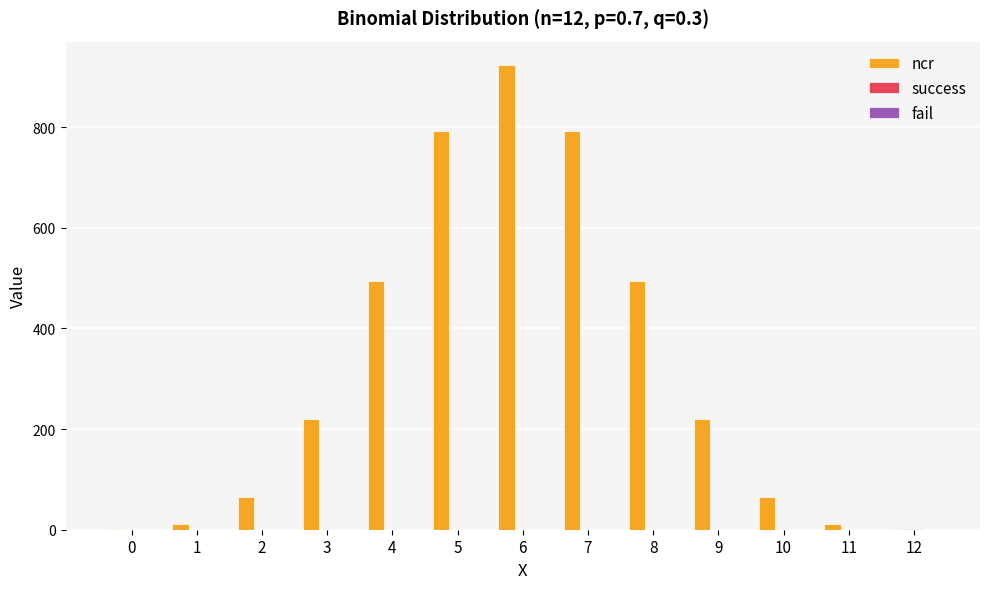

What is the sum of all ncr values?

4096.0